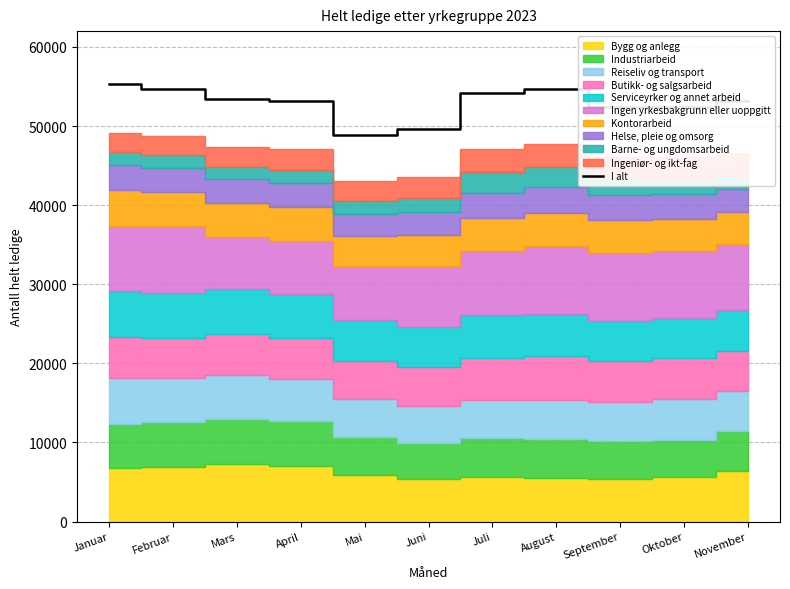

List the labels in order of value, largest first.

Januar, Februar, August, Juli, Mars, April, November, Oktober, September, Juni, Mai